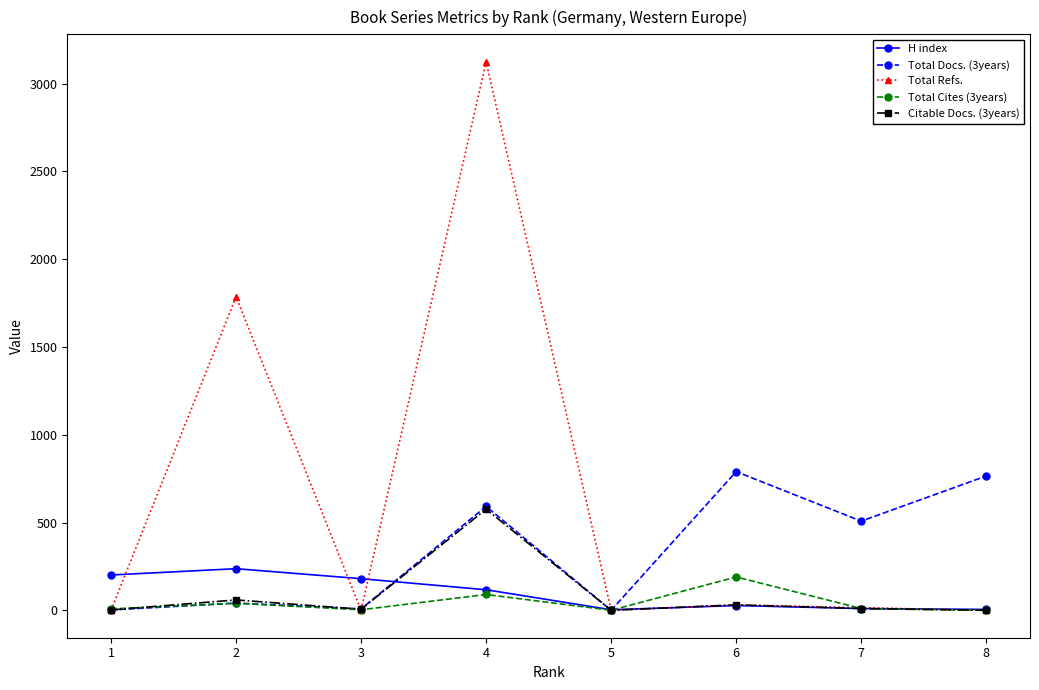

True or false: Total Refs. has more than 0 points higher than both neighbors.

True